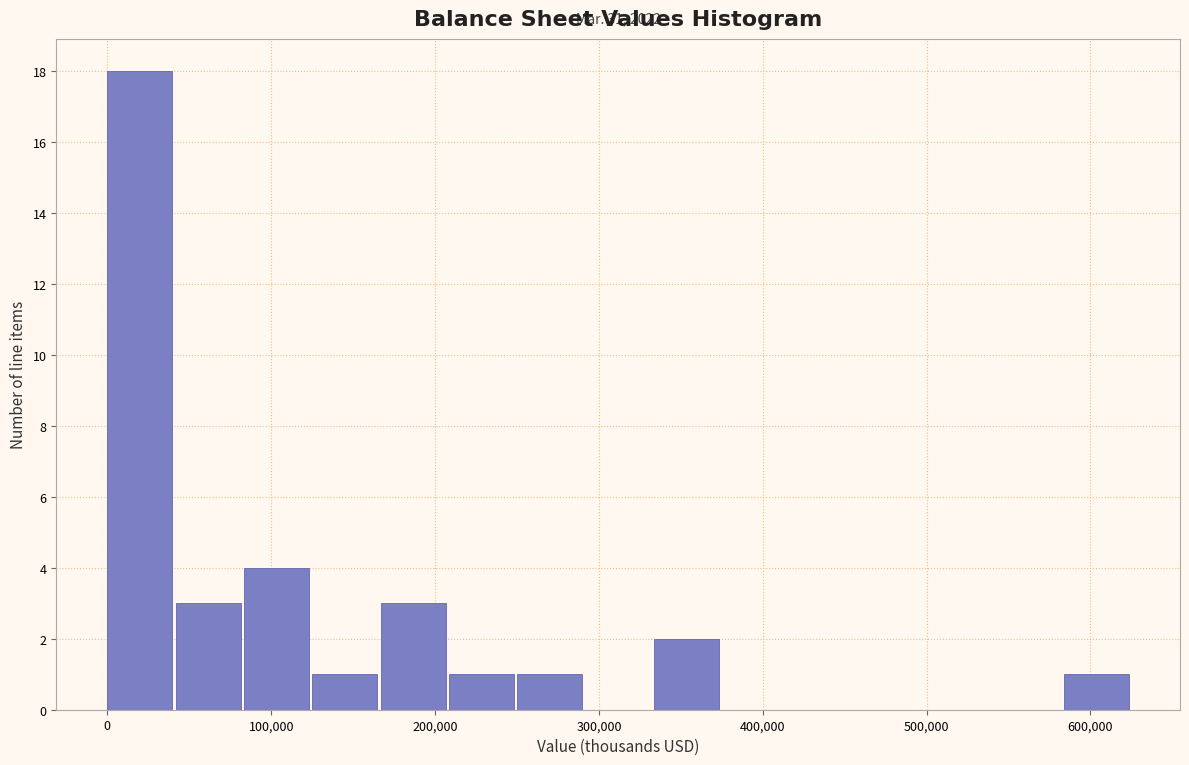

Over which range of the x-axis is the bar tallest?

0 to 40000